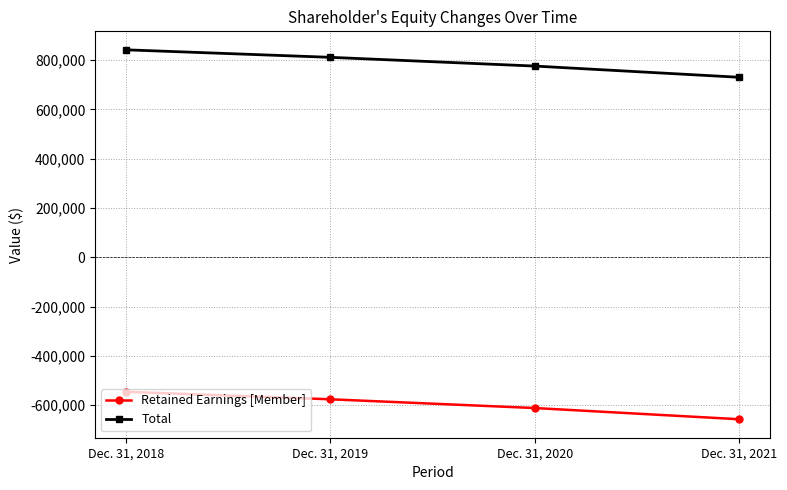

Where is Retained Earnings [Member] nearest to the value -601447?

Dec. 31, 2020